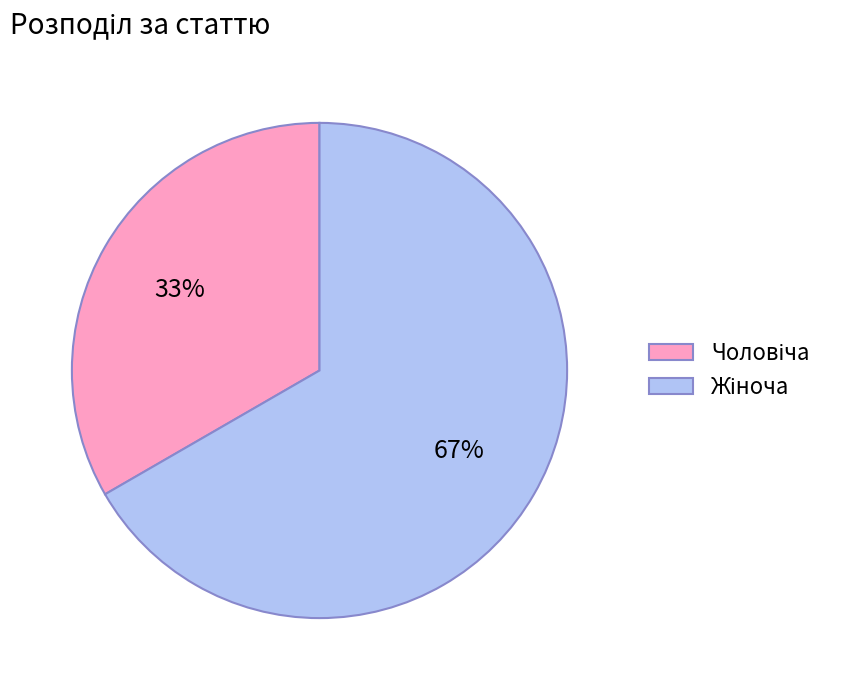

Count the number of slices in the pie.

2